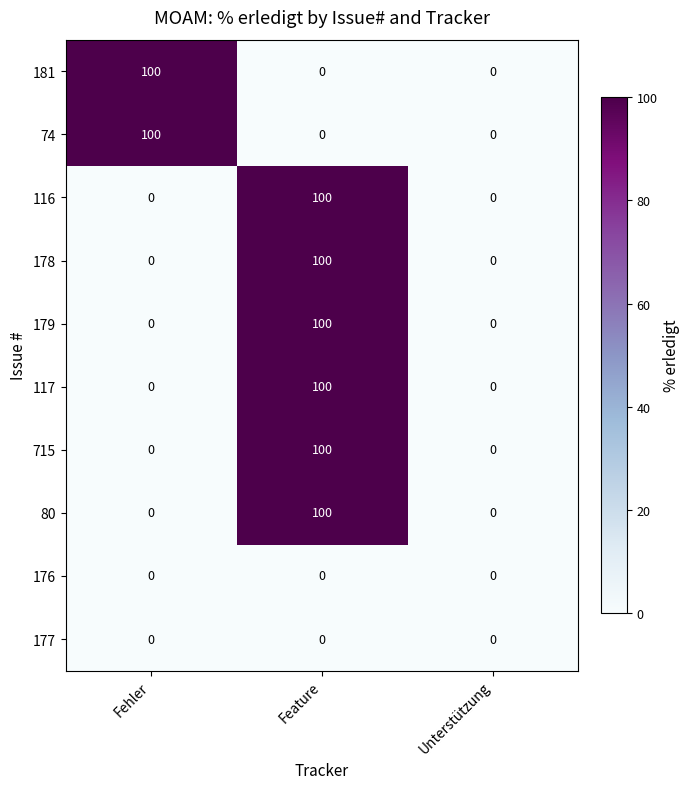

Count the 181 values in the range 0 to 100.

3